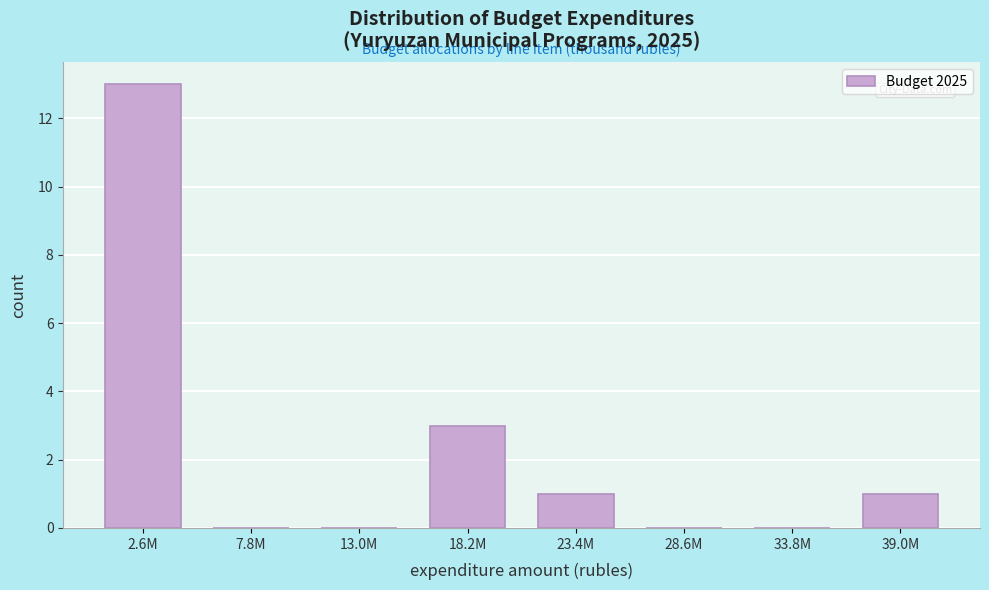

Reading left to right, transcribe all the data shown in this chart.

2.6M=13	7.8M=0	13.0M=0	18.2M=3	23.4M=1	28.6M=0	33.8M=0	39.0M=1